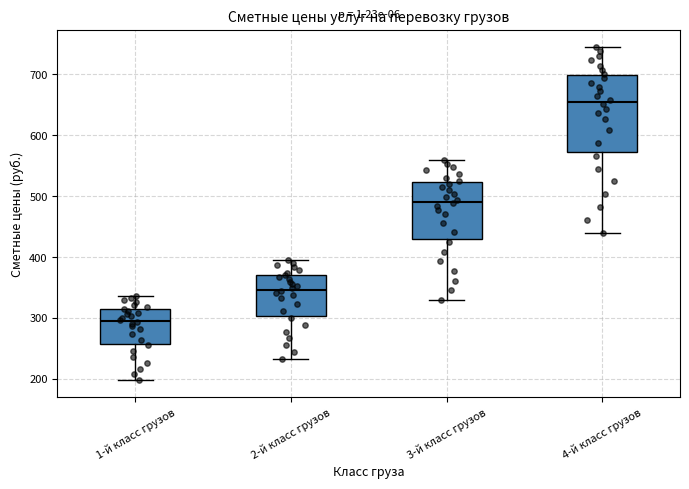

Which box is the tallest, from its lower edge to its upper edge?

4-й класс грузов